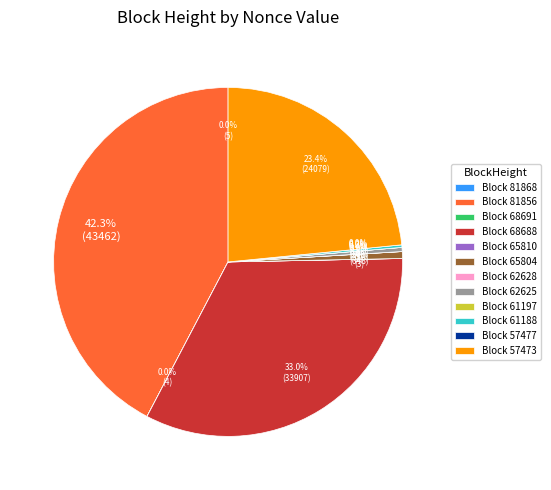

Is it true that 62625 is 0% of the pie?

True